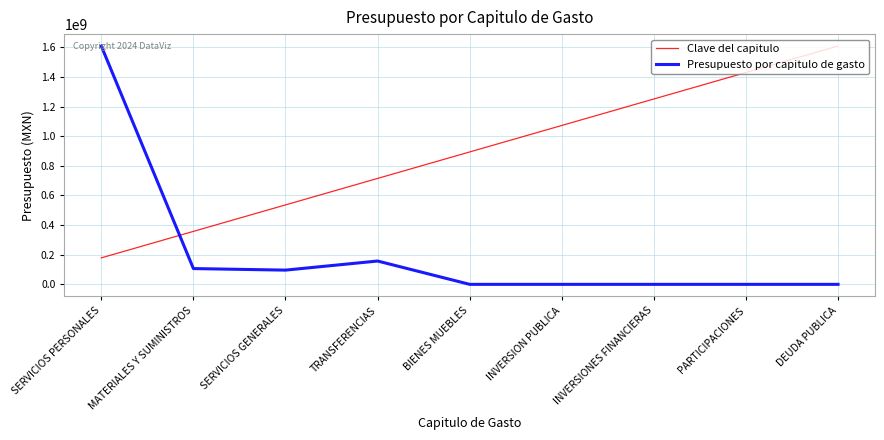

Count the number of categories in the chart.

9